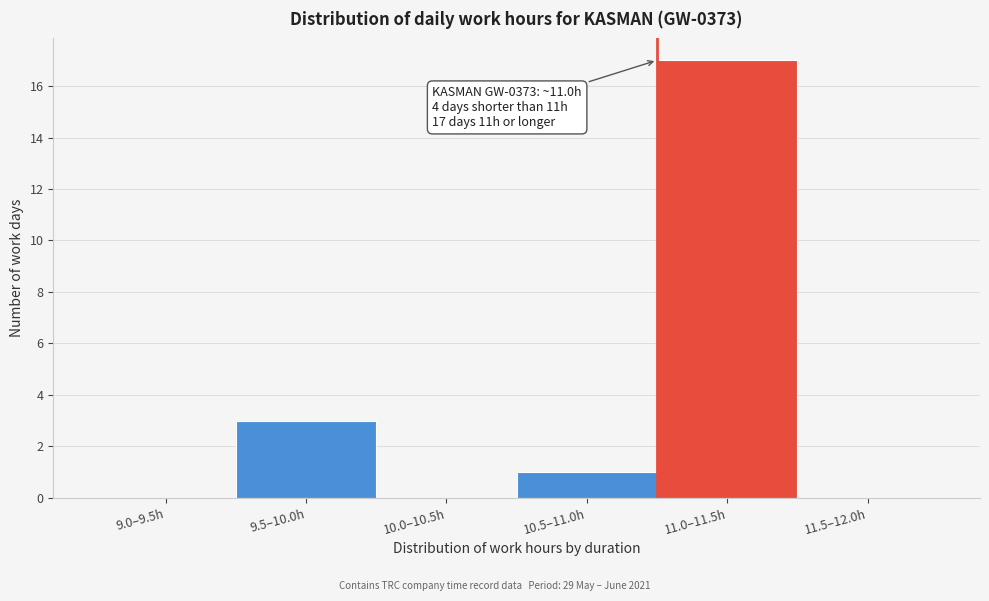

Reading right to left, transcribe all the data shown in this chart.

11.5–12.0h=0	11.0–11.5h=17	10.5–11.0h=1	10.0–10.5h=0	9.5–10.0h=3	9.0–9.5h=0